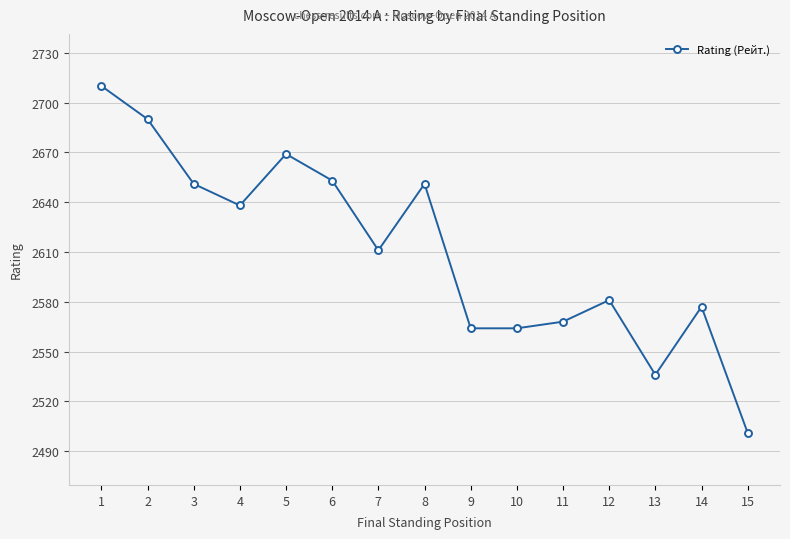

The value at 9 is 3561. True or false?

False